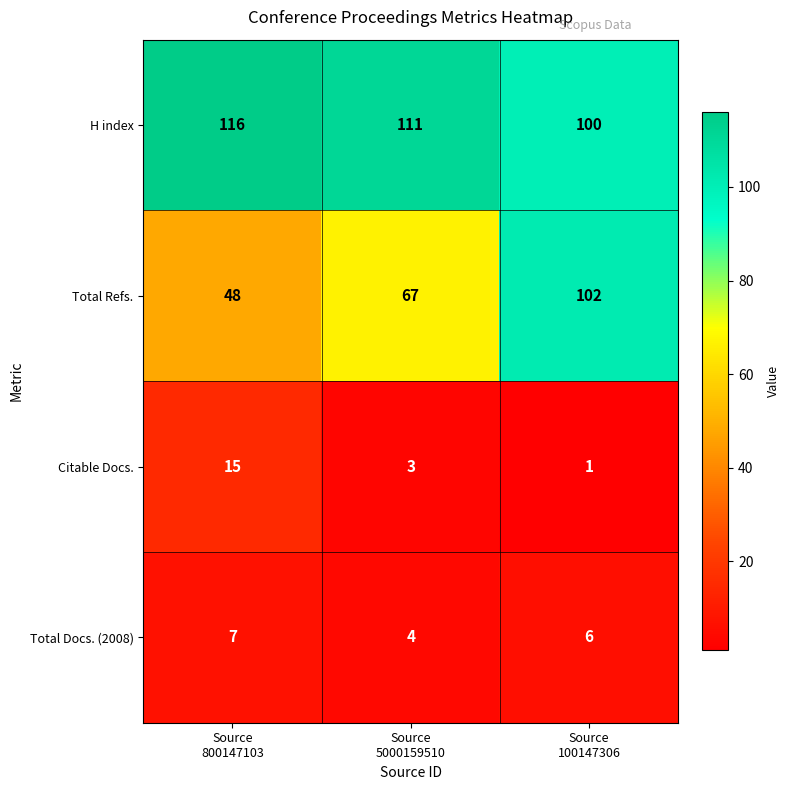

Which series has the largest total across all categories?

H index